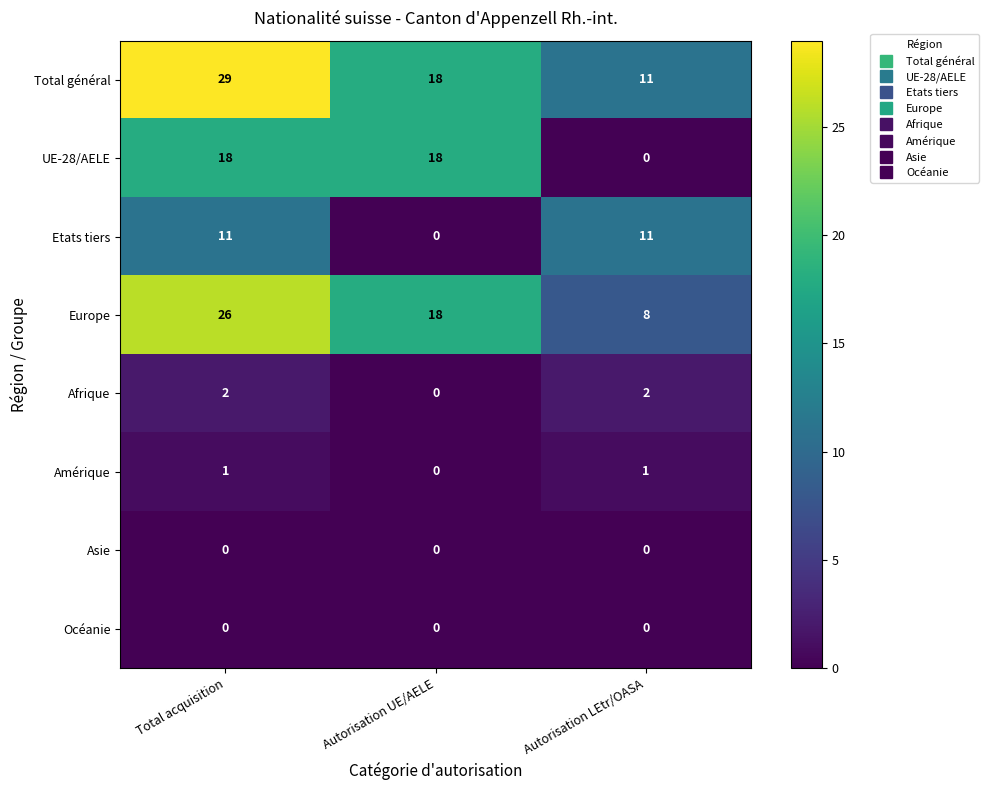

Reading right to left, list all the values displayed in this chart.

Total général: 11	18	29
UE-28/AELE: 0	18	18
Etats tiers: 11	0	11
Europe: 8	18	26
Afrique: 2	0	2
Amérique: 1	0	1
Asie: 0	0	0
Océanie: 0	0	0